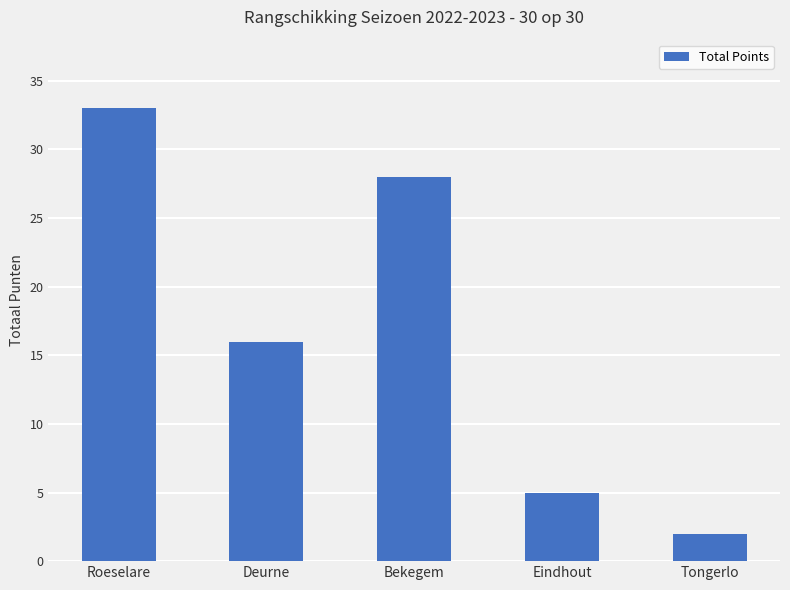

List the labels in order of value, largest first.

Roeselare, Bekegem, Deurne, Eindhout, Tongerlo